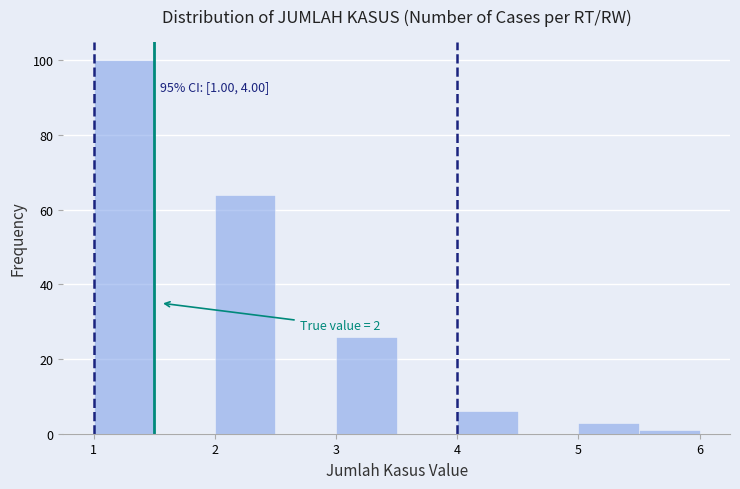

Which range on the x-axis has the tallest bar?

1.0 to 1.5